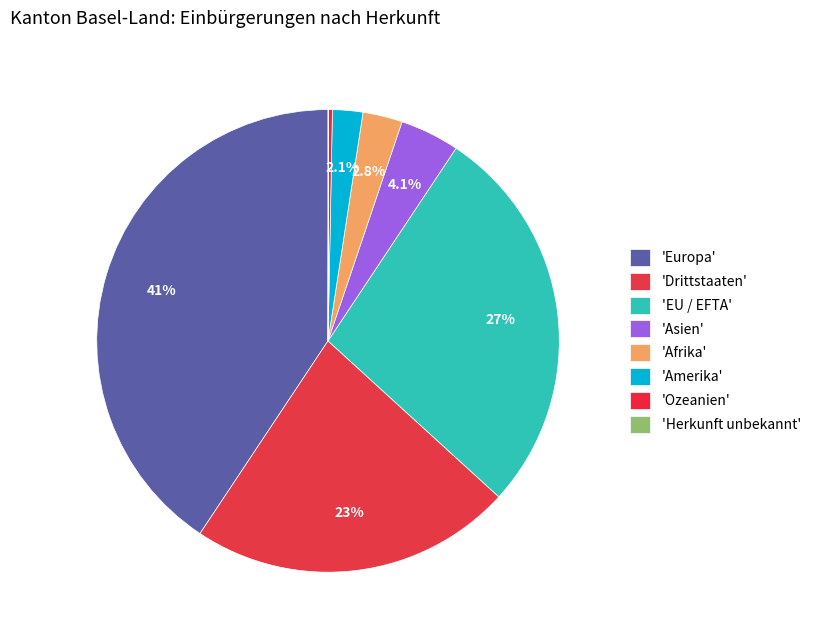

To the nearest percent, what is the average slice percentage?

12%